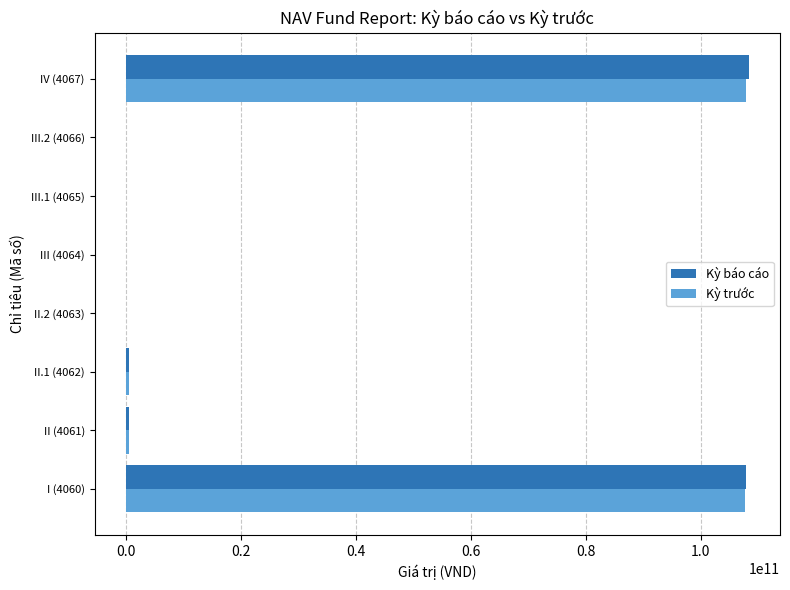

How many distinct data groups are displayed?

2